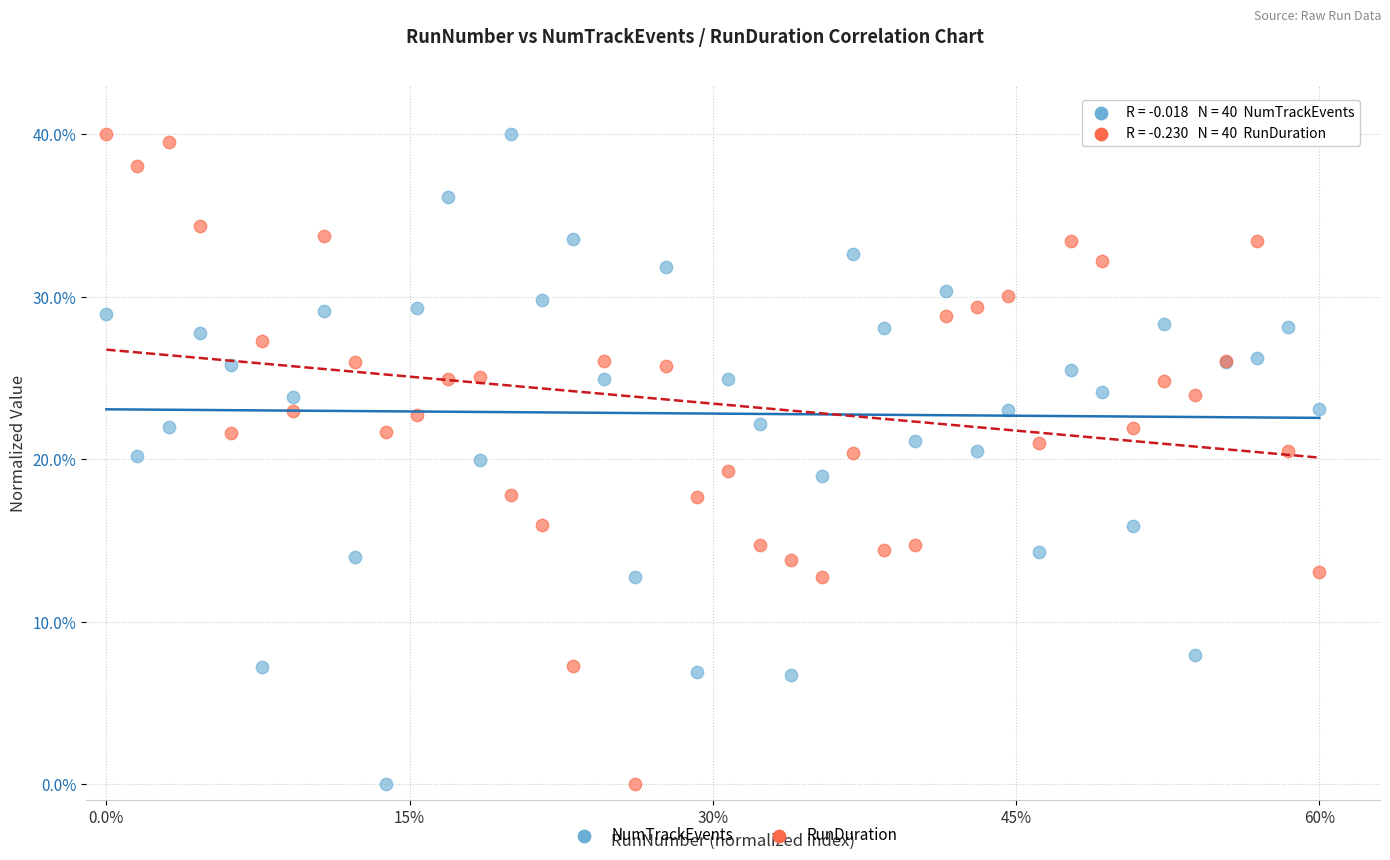

What is the X range (max minus min) for the scatter plot?

60.0